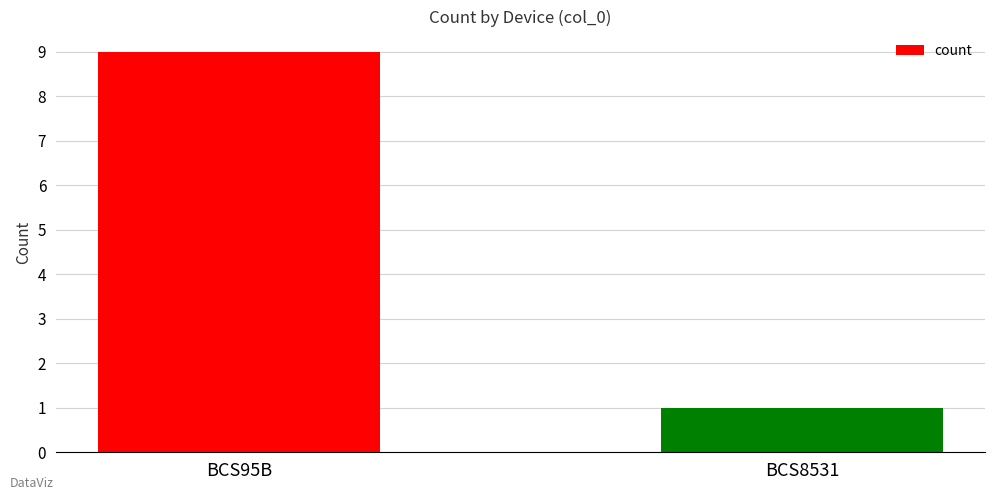

How many bars are there in total?

2